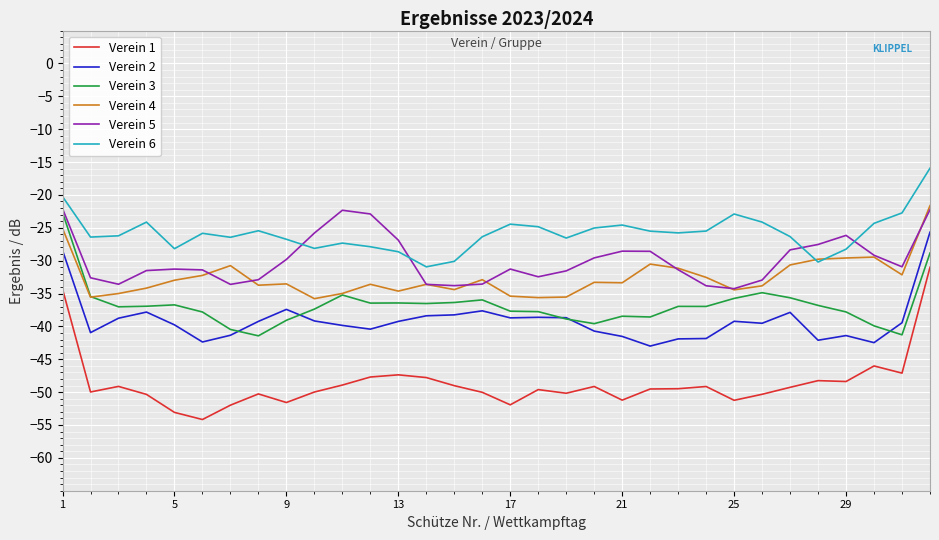

True or false: Verein 6 and Verein 1 intersect in this chart.

False